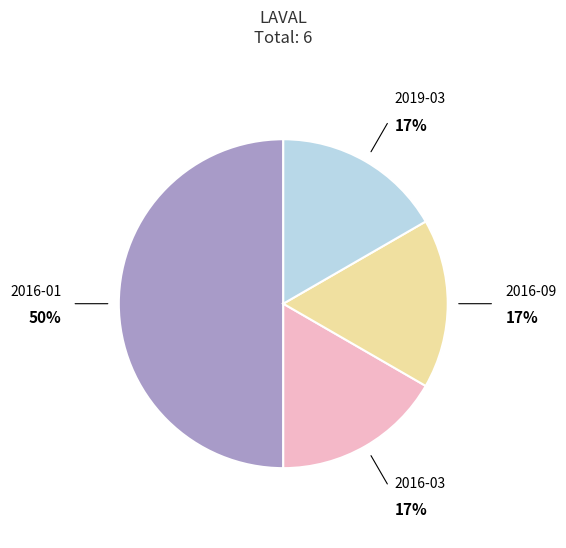

To the nearest percent, what is the difference between the largest and smallest slice percentages?

33%